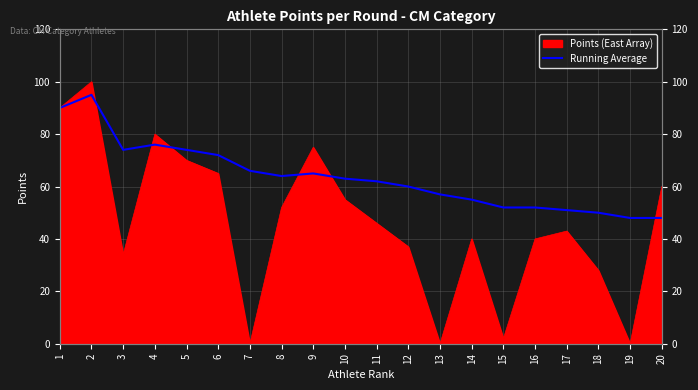

At which label does the data first exceed 63?

1